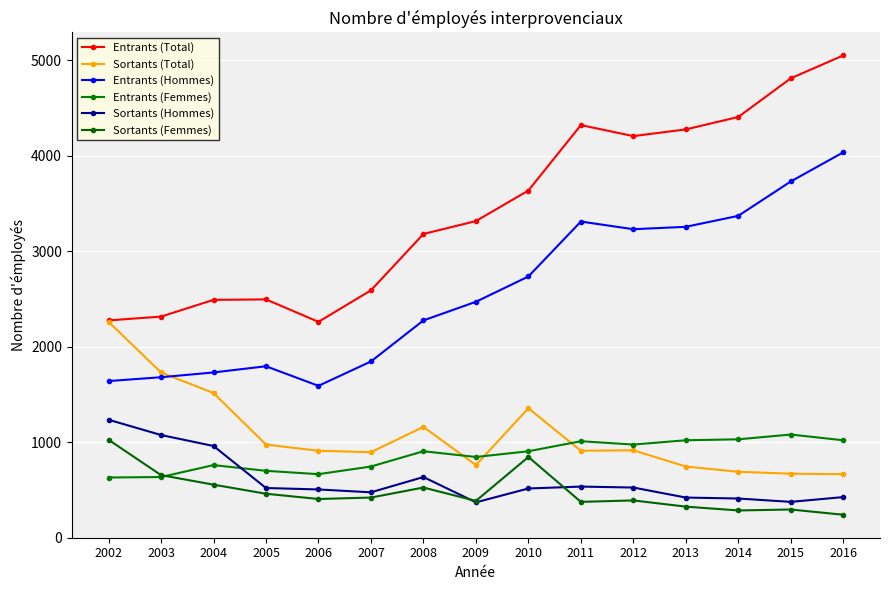

At 2014, list the series in order from smallest to largest.

Sortants (Femmes), Sortants (Hommes), Sortants (Total), Entrants (Femmes), Entrants (Hommes), Entrants (Total)